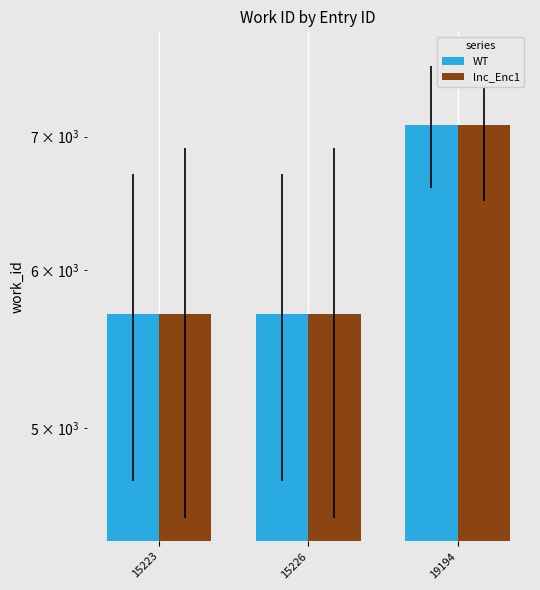

List the labels in order of lnc_Enc1 value, smallest first.

15223, 15226, 19194